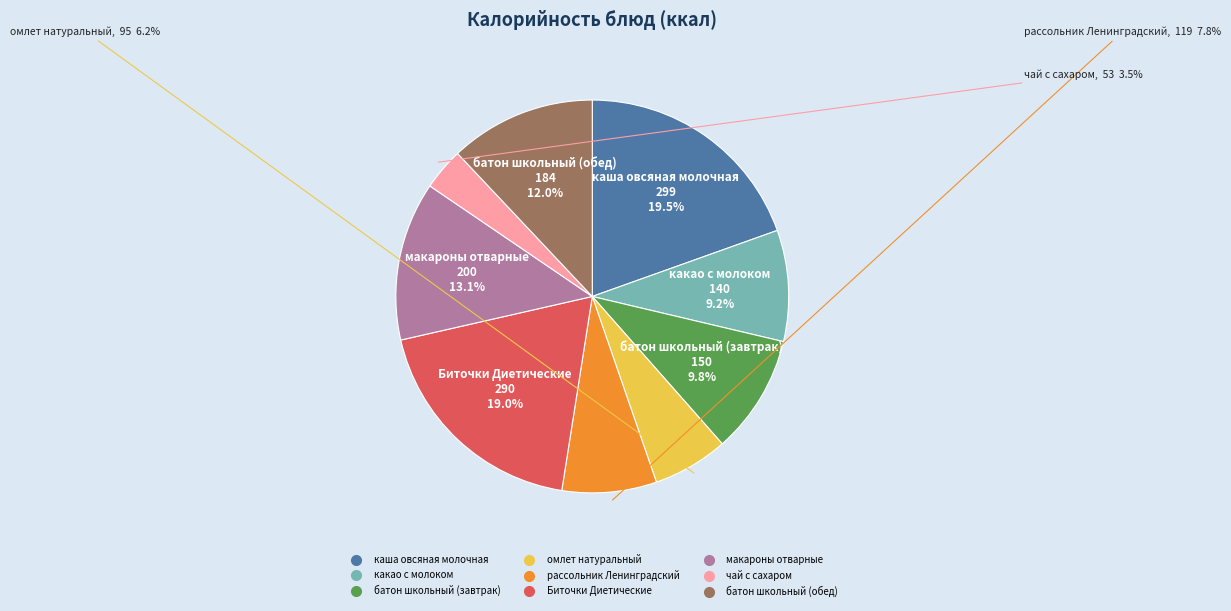

Combined, what portion of the pie is омлет натуральный and чай с сахаром?

9.7%